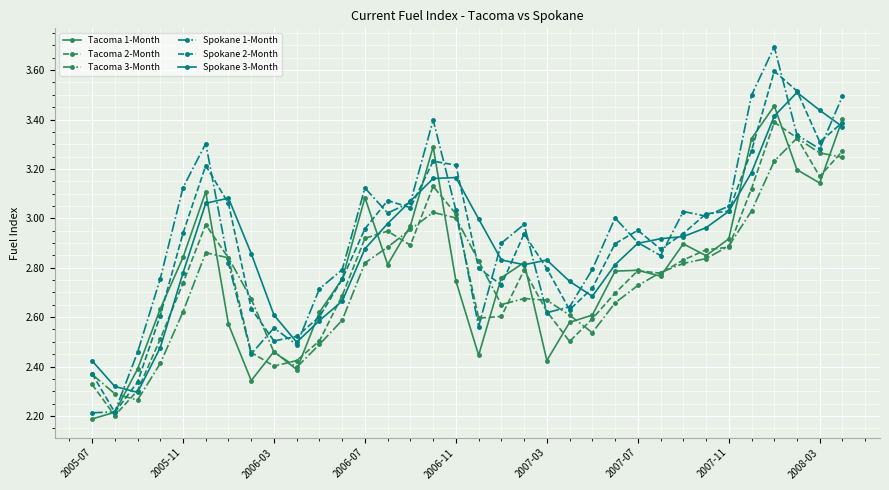

What is the difference between the second highest and minimum values in the Spokane 1-Month series?

1.3